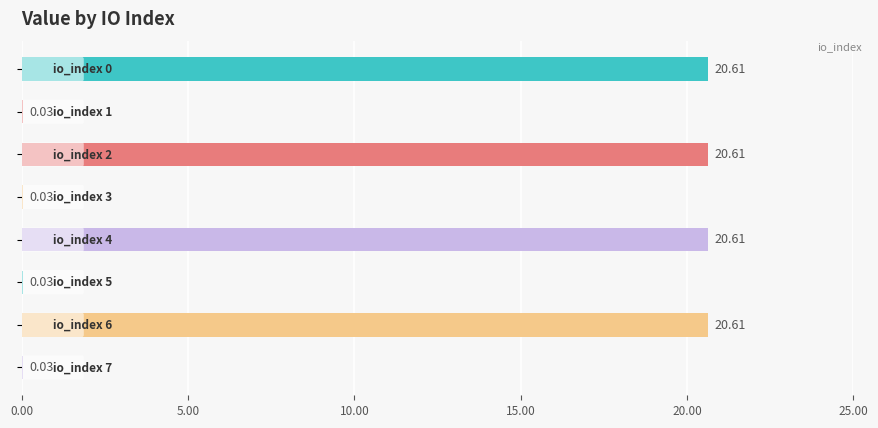

Which category has the lowest value across all series?

1